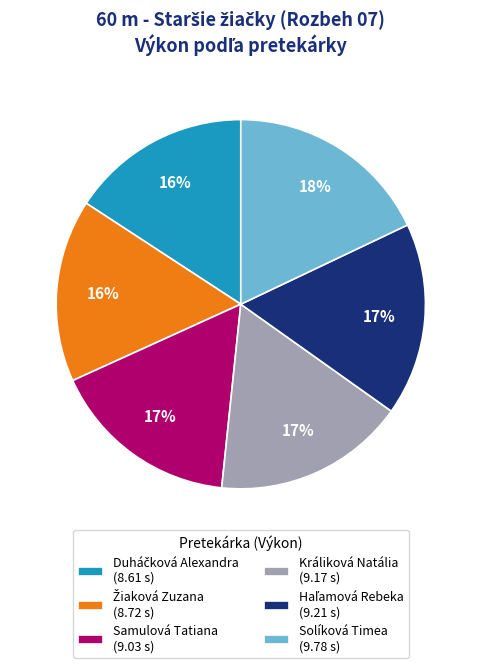

To the nearest percent, what percentage of the pie is Solíková Timea (9.78 s)?

18%